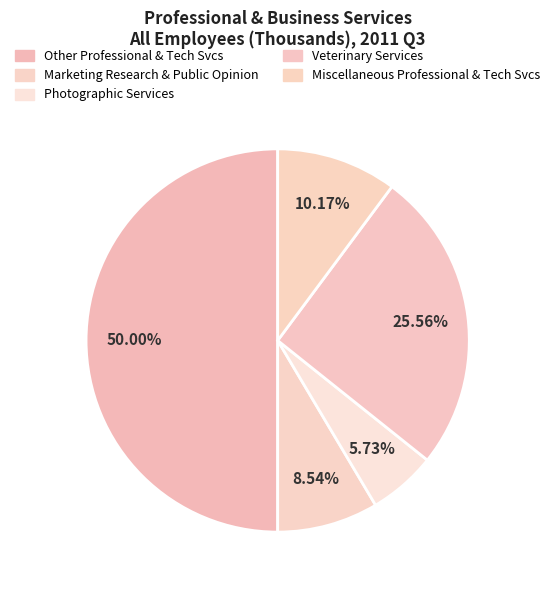

How many slices are in this pie chart?

5